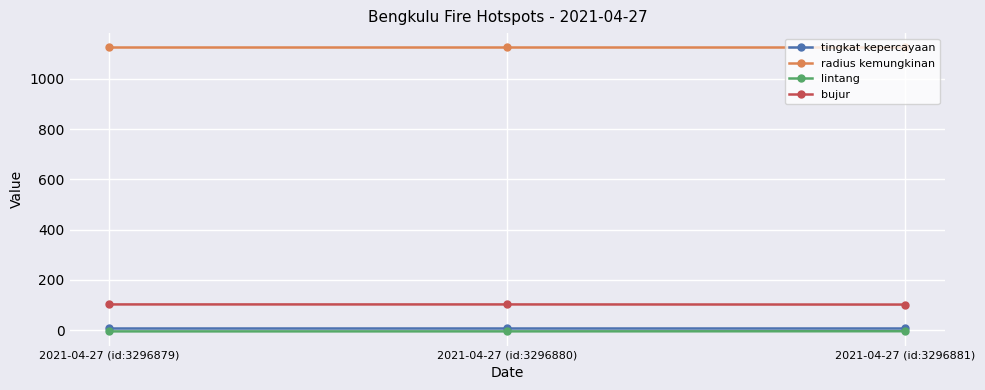

What is the maximum value shown in the chart?

1125.0